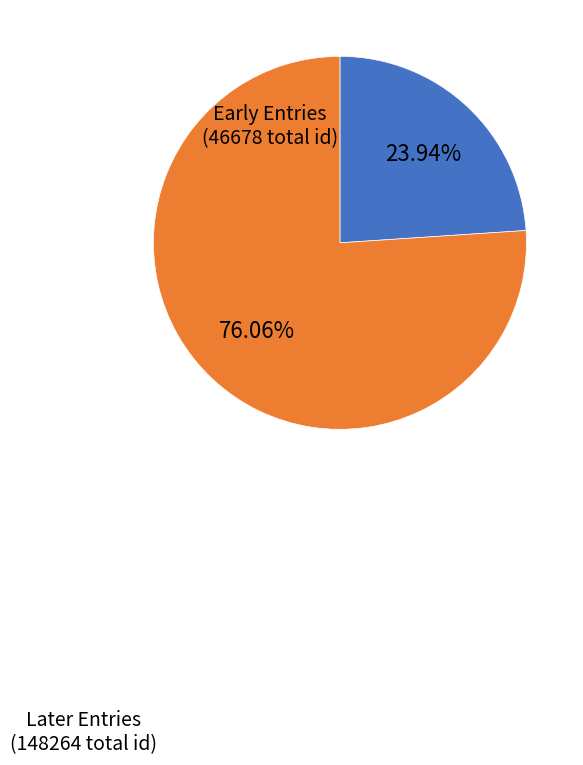

Does any single category account for the majority?

Yes